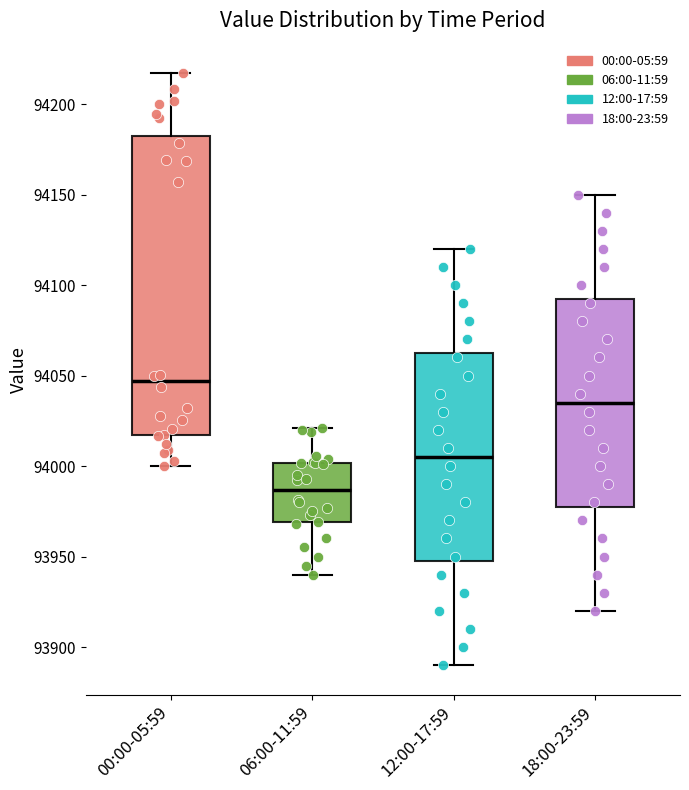

Which box is the tallest, from its lower edge to its upper edge?

00:00-05:59